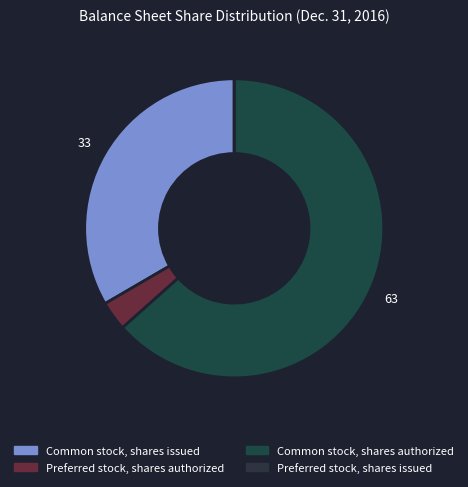

What is the change in value from Common stock, shares issued to Preferred stock, shares authorized?

-47651448